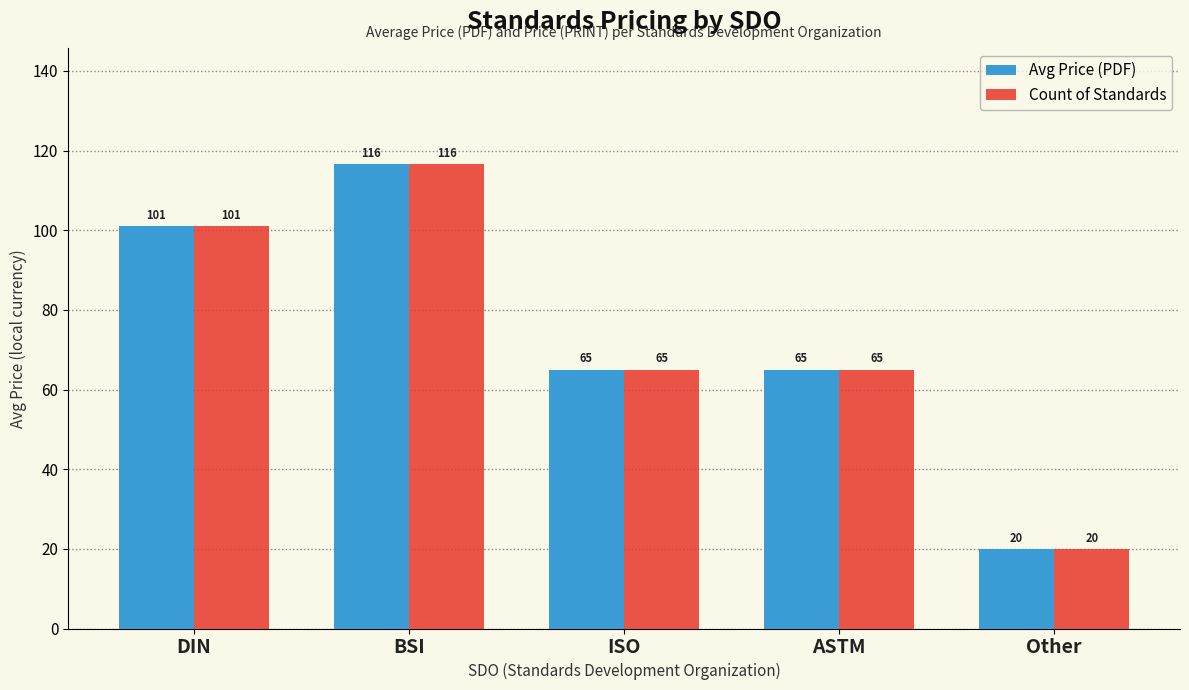

How many bars are there in total?

10